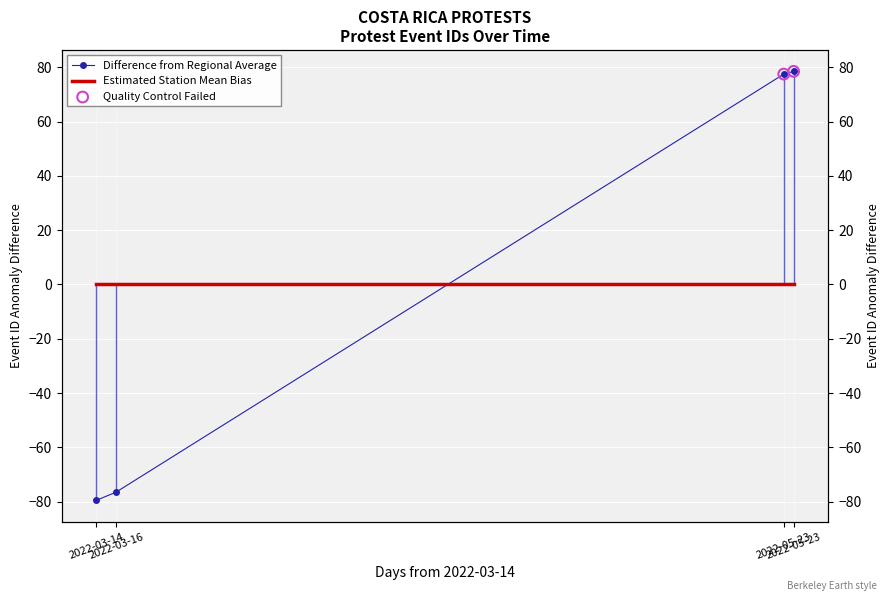

Which has a higher value, 2022-03-16 or 2022-05-23?

2022-05-23